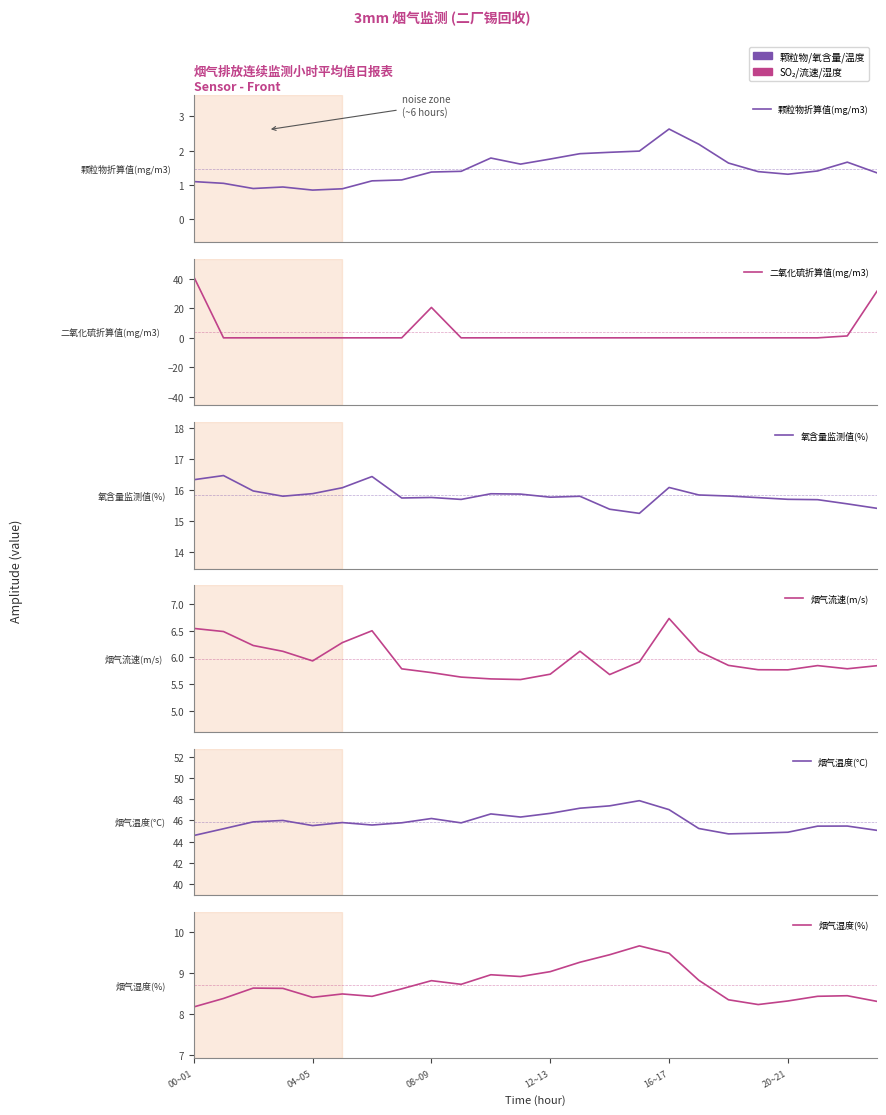

What is the difference between the maximum and second lowest values in the 氧含量监测值(%) series?

1.1